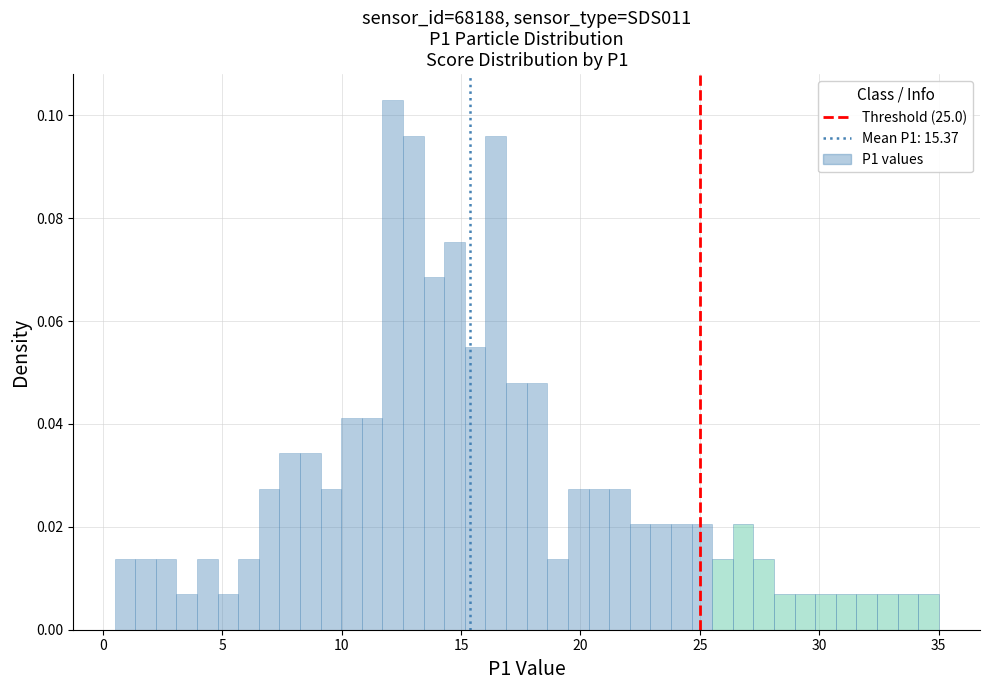

Around what value on the x-axis is the tallest bar? Give the approximate position of its centre, as read against the axis.

12.0